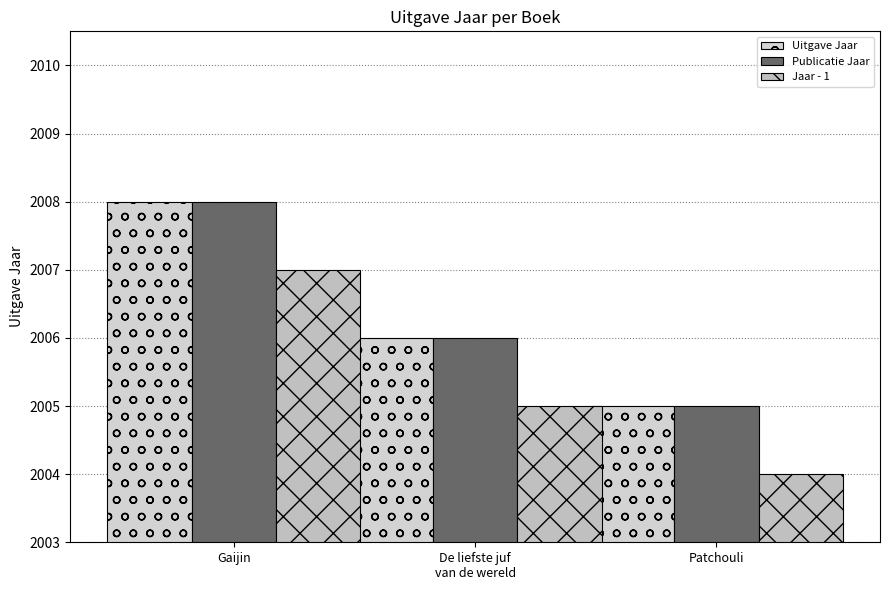

What is the minimum value shown in the chart?

2004